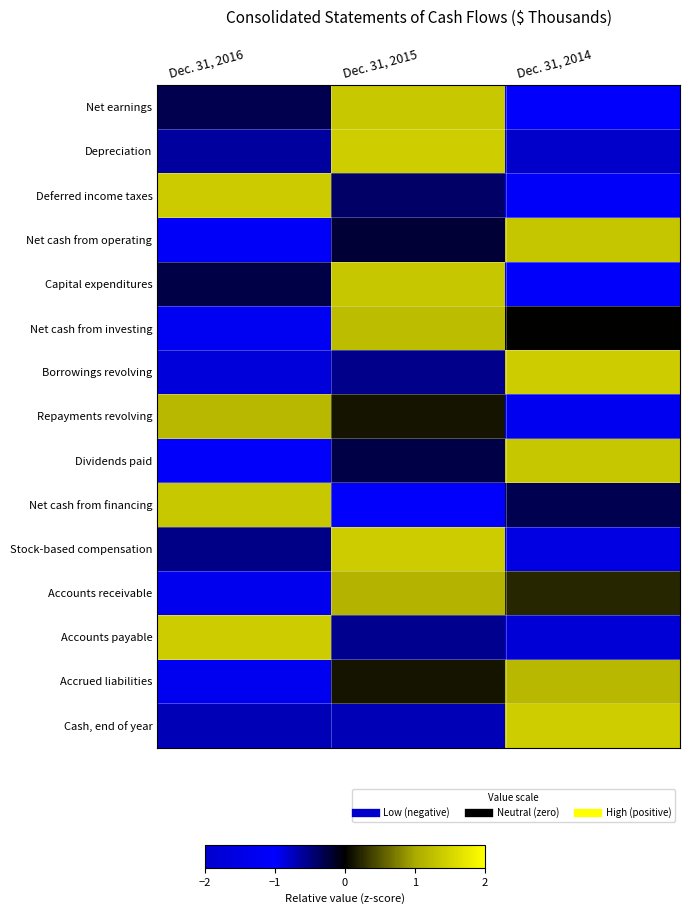

Which series has the largest range (max minus min)?

Net cash from investing